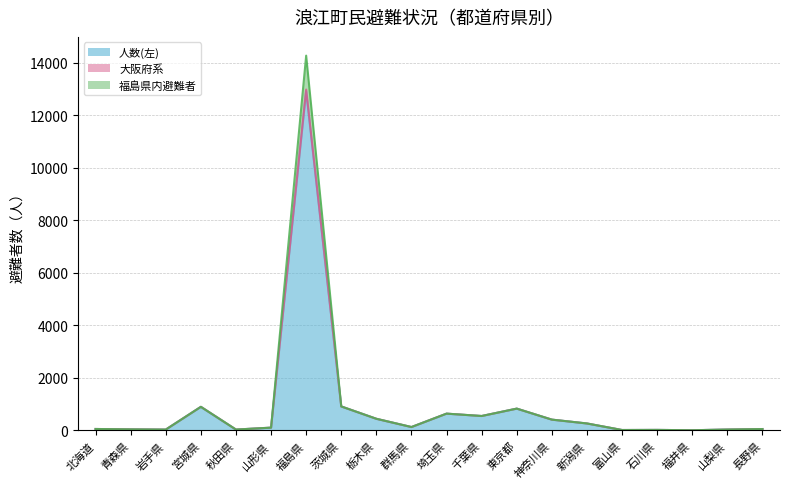

In 福島県内避難者, how many points are lower than both neighbors (excluding endpoints)?

6